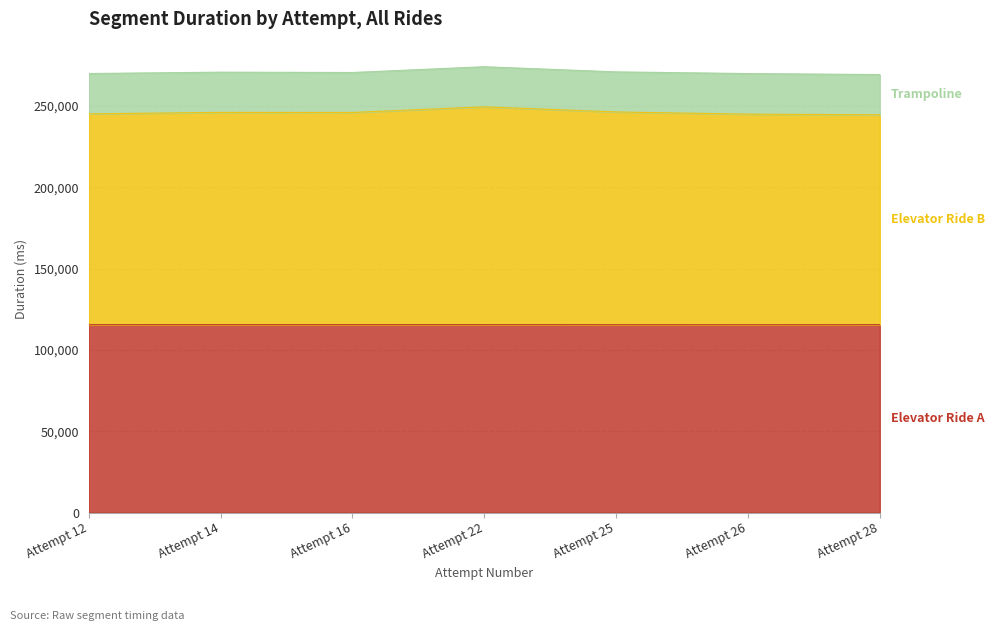

What is the difference between the maximum and minimum values in the Elevator Ride A series?

48